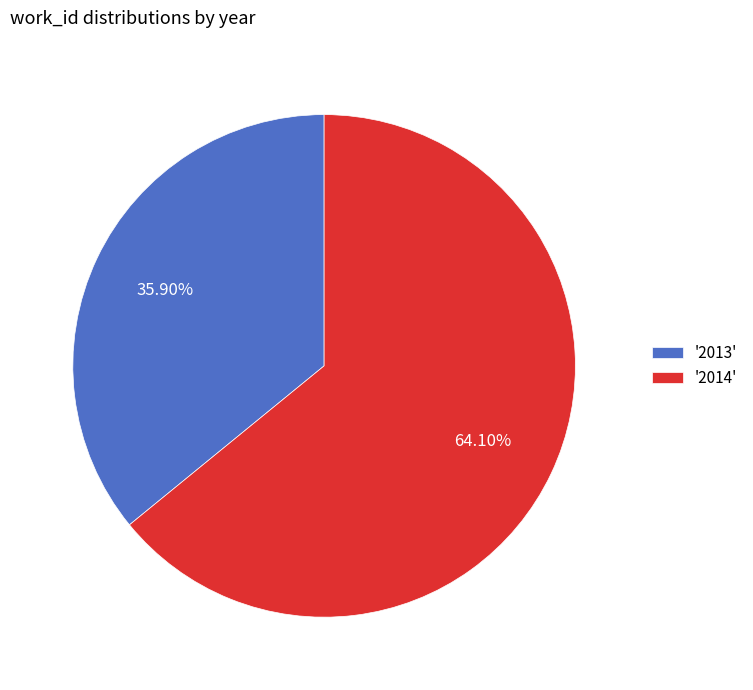

Does '2014' represent more than half of the total?

Yes